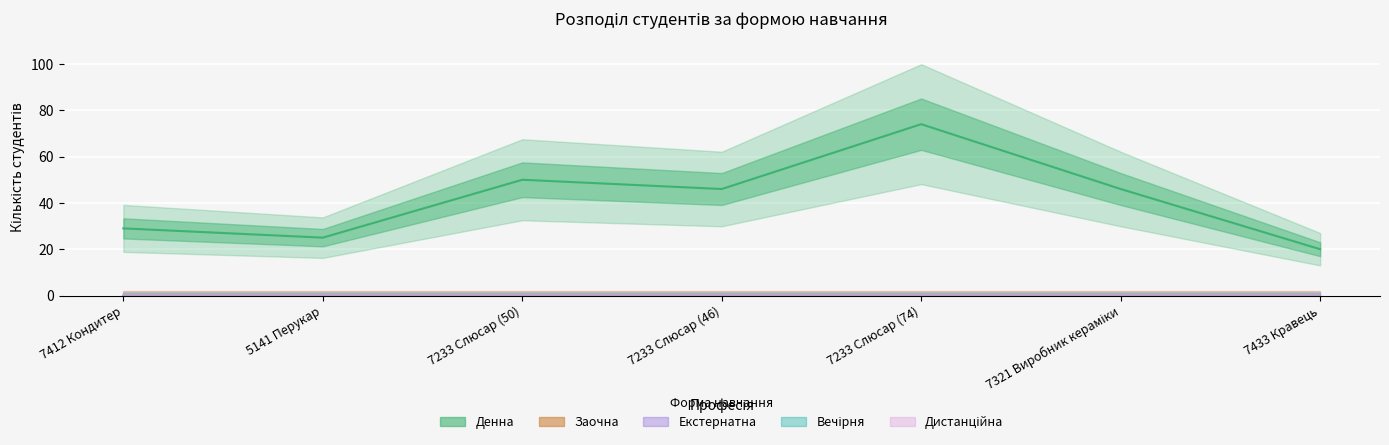

True or false: Дистанційна has a value of 0 at 7233 Слюсар (74).

True